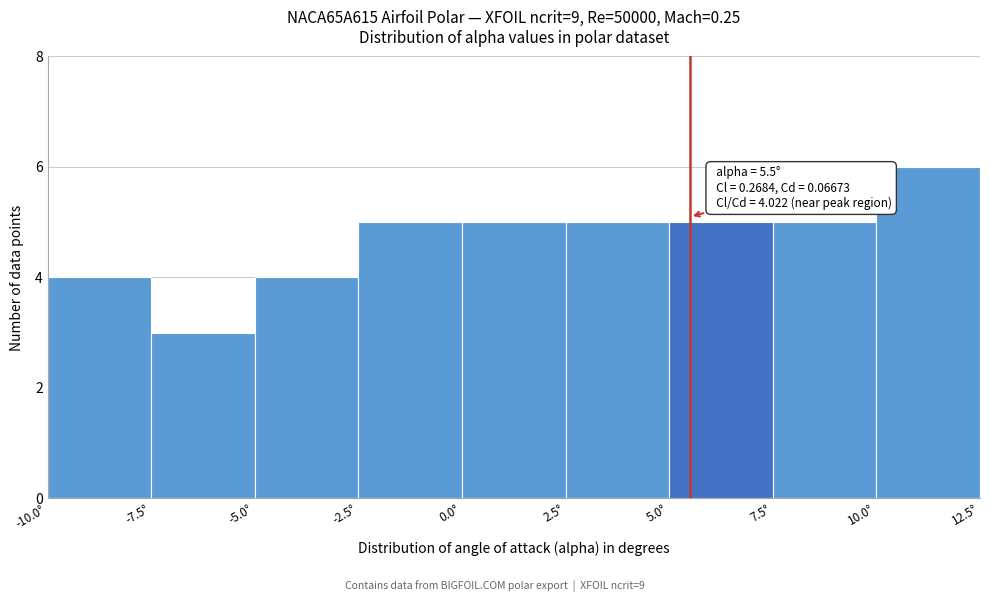

Over which range of the x-axis is the bar tallest?

10.0 to 12.5